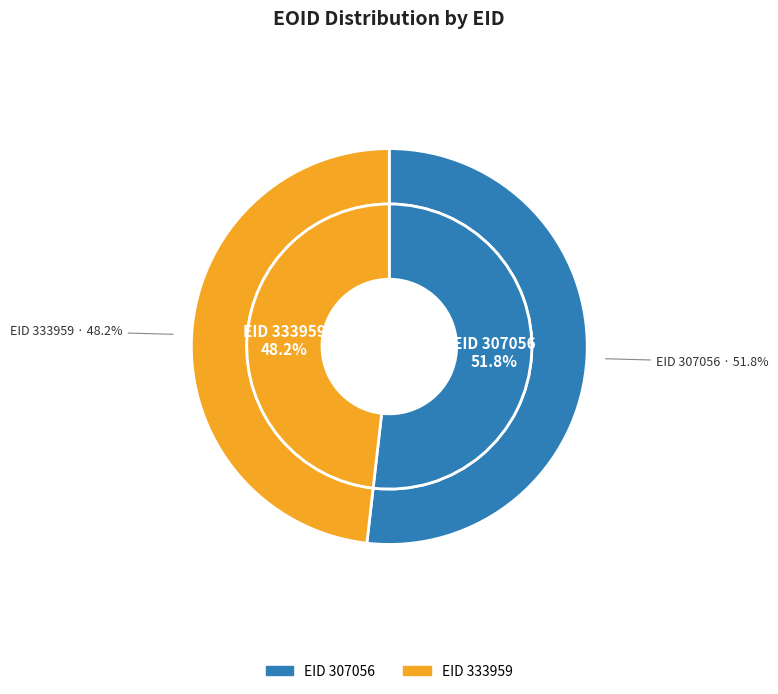

Count the number of slices in the pie.

2